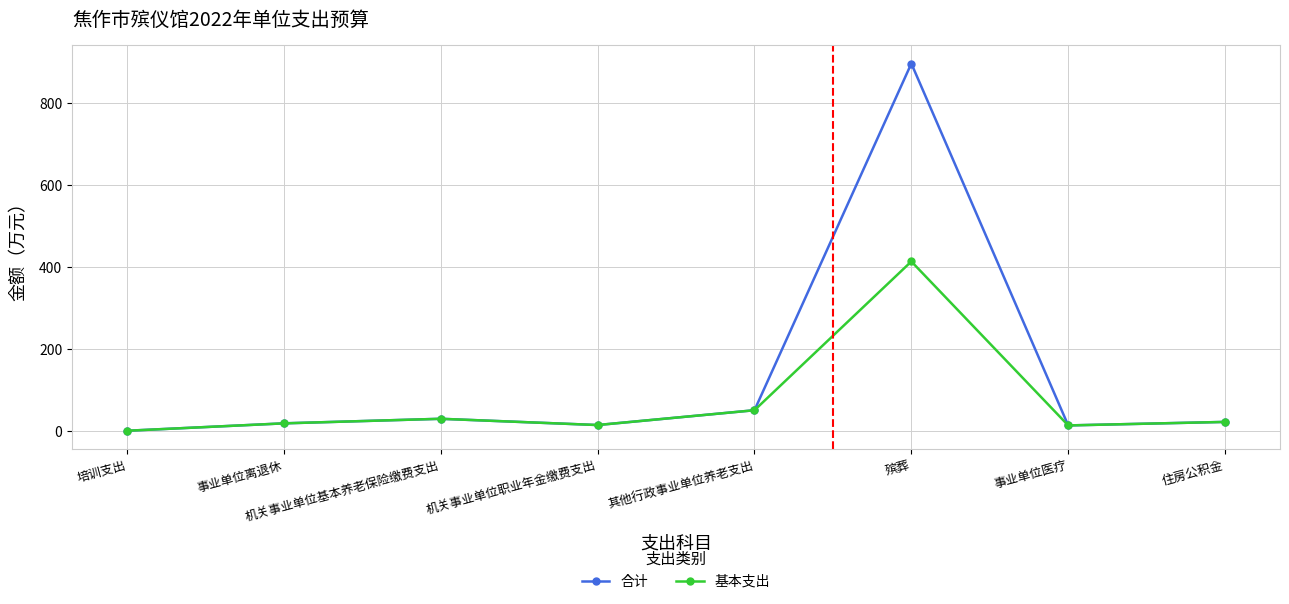

Which label corresponds to the smallest value in the chart?

培训支出